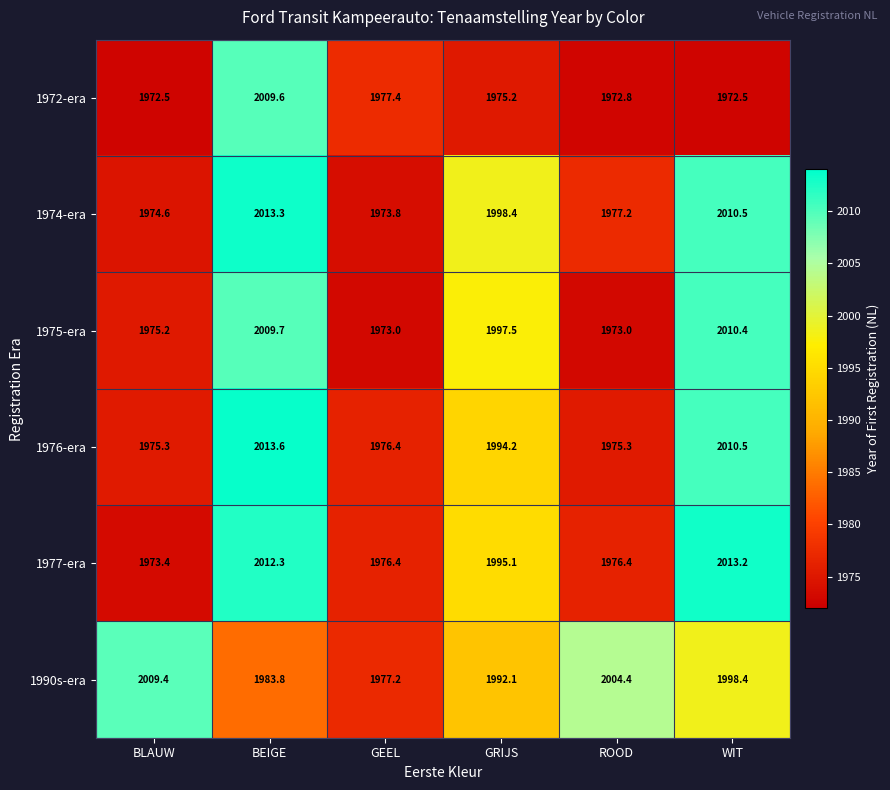

At which category is the sum across all series the highest?

BEIGE